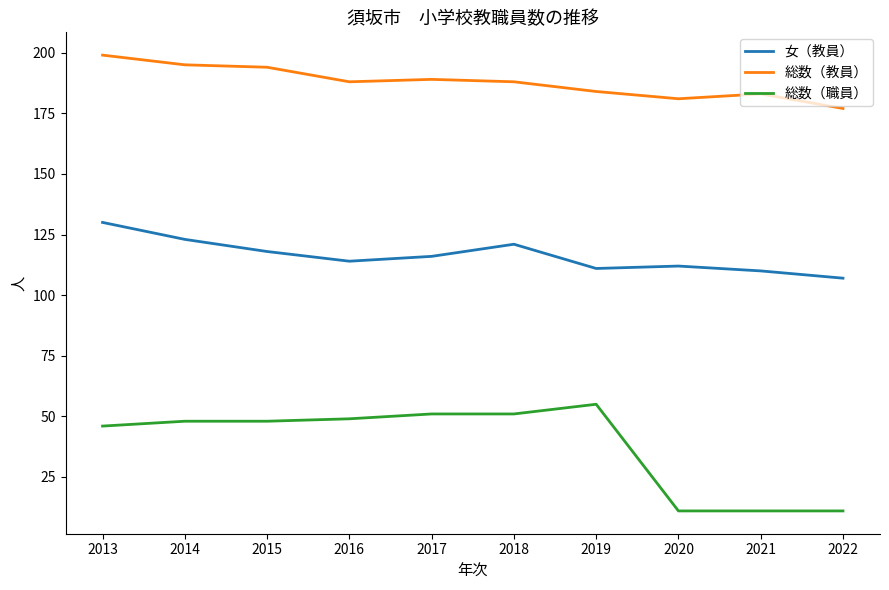

True or false: 総数（教員） and 総数（職員） intersect in this chart.

False